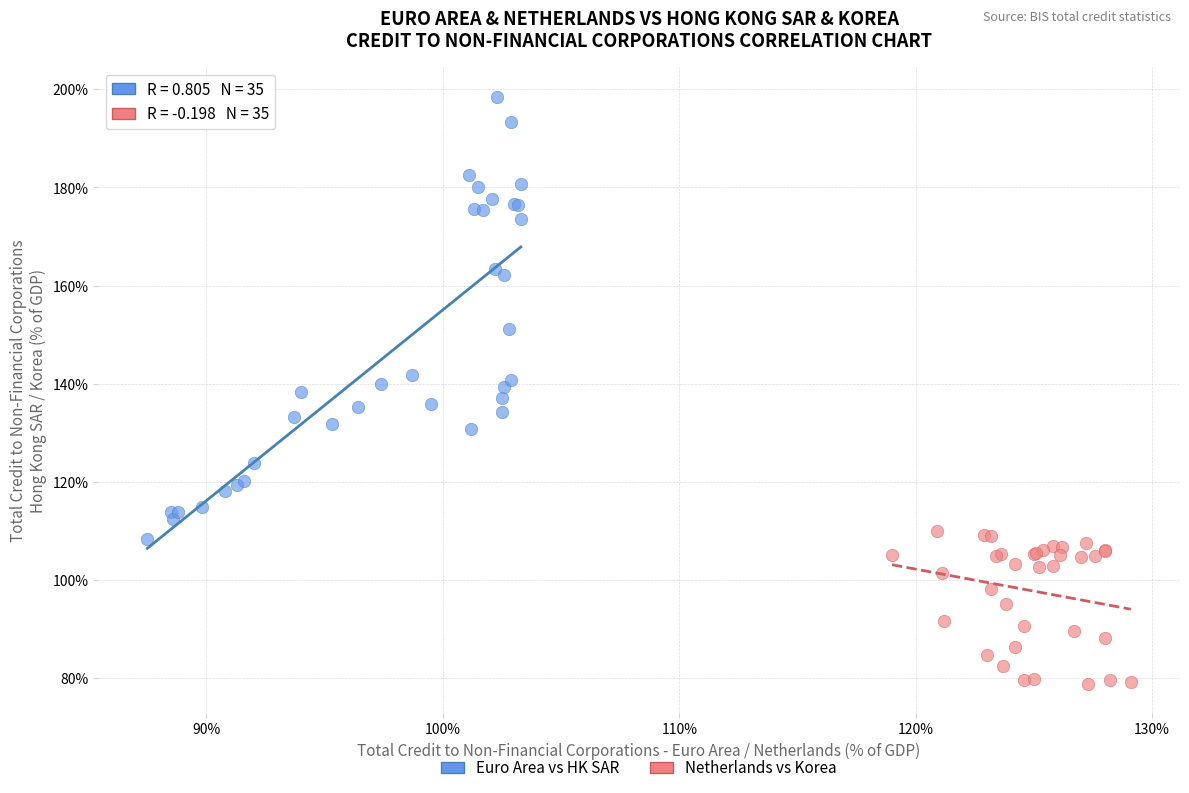

Which series has the widest spread of Y values?

Euro Area vs HK SAR